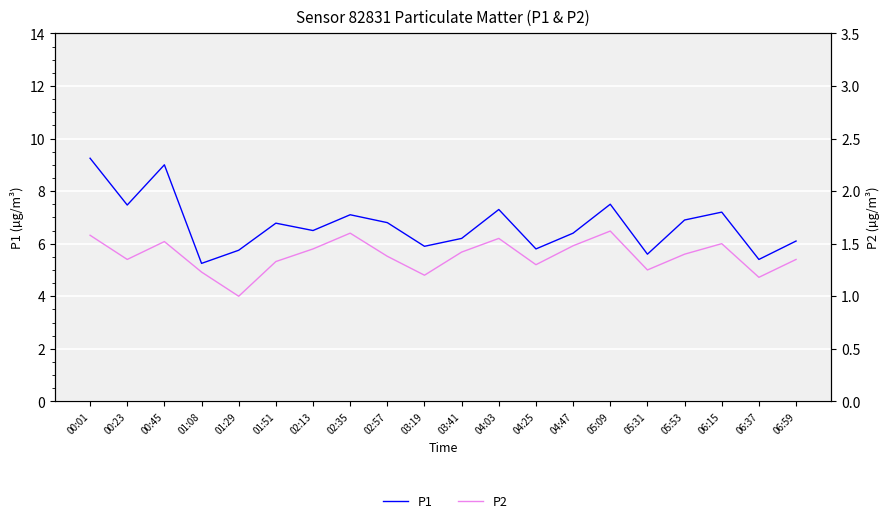

Is the value of P1 at 00:01 greater than the value of P2 at 00:01?

Yes